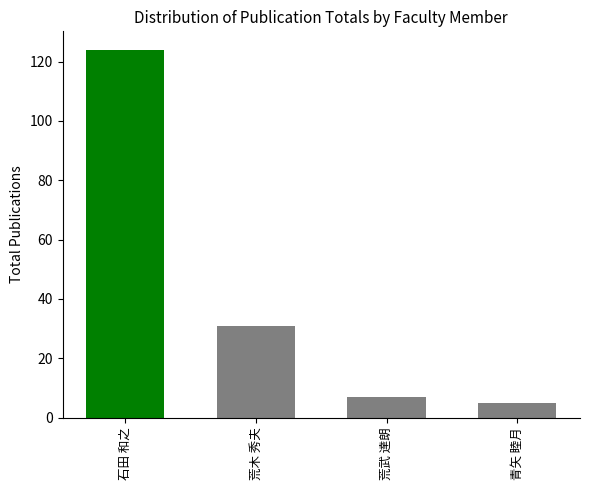

At which label does the data first exceed 31?

石田 和之